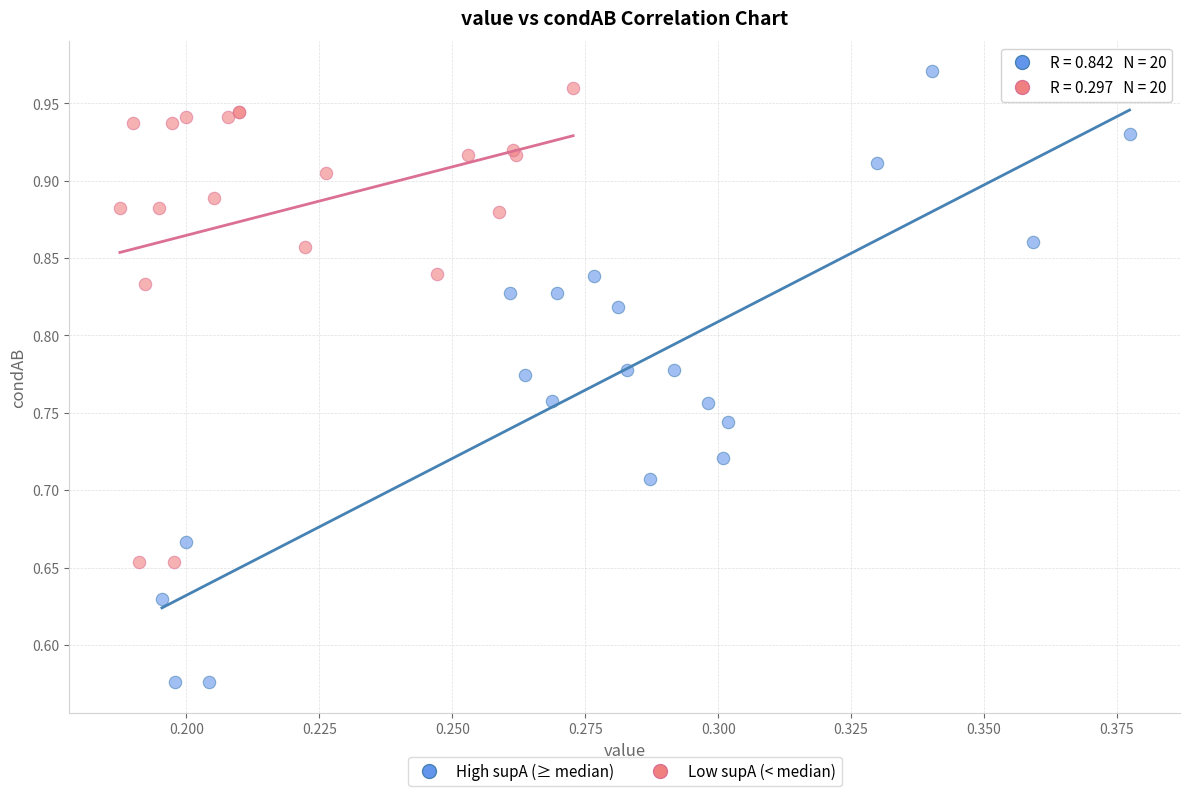

Which series reaches the maximum Y coordinate?

High supA (≥ median)